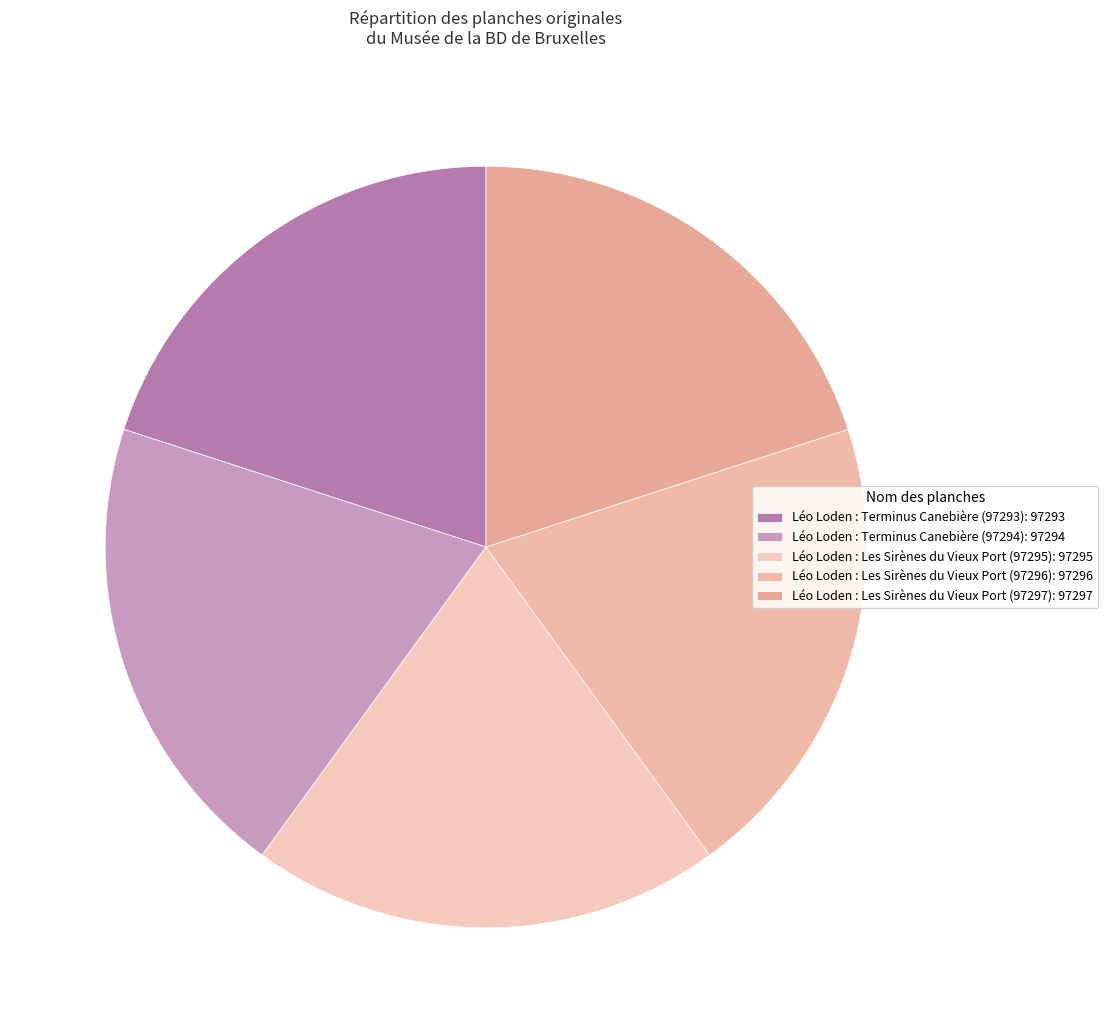

Which category has the biggest portion of the pie?

Léo Loden : Les Sirènes du Vieux Port (97297)